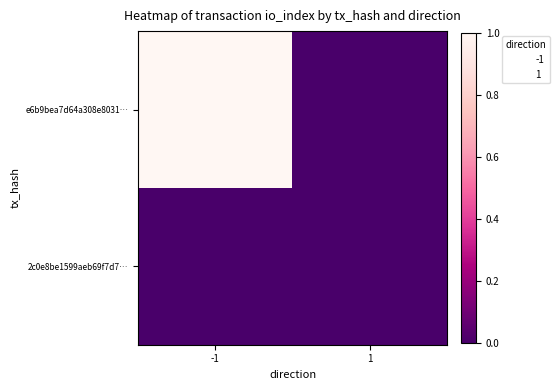

Reading left to right, what are all the values shown in this chart?

e6b9bea7d64a308e8031…: -1=1	1=0
2c0e8be1599aeb69f7d7…: -1=0	1=0